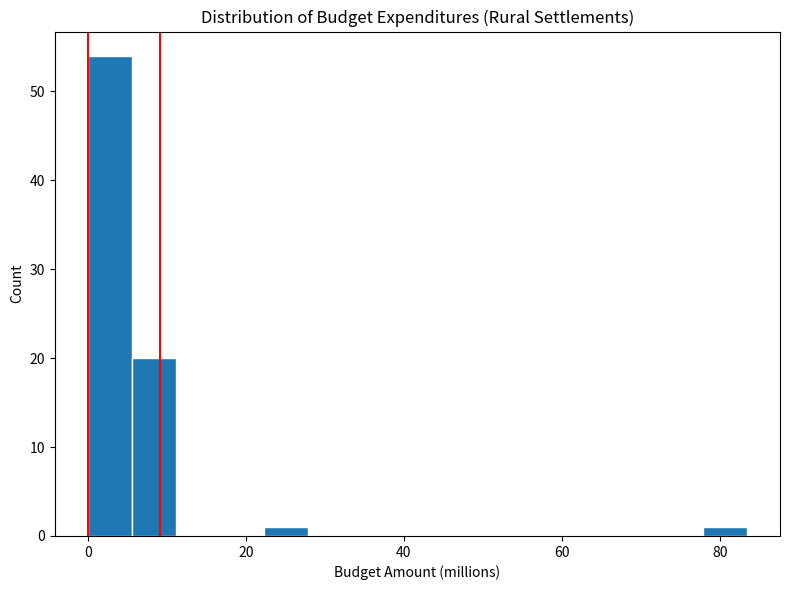

Read against the x-axis, roughly where is the centre of the tallest bar?

2